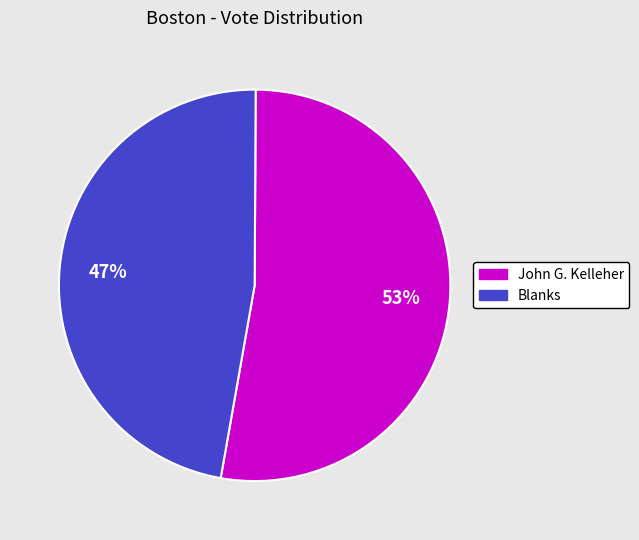

To the nearest percent, what percentage of the pie is John G. Kelleher?

53%